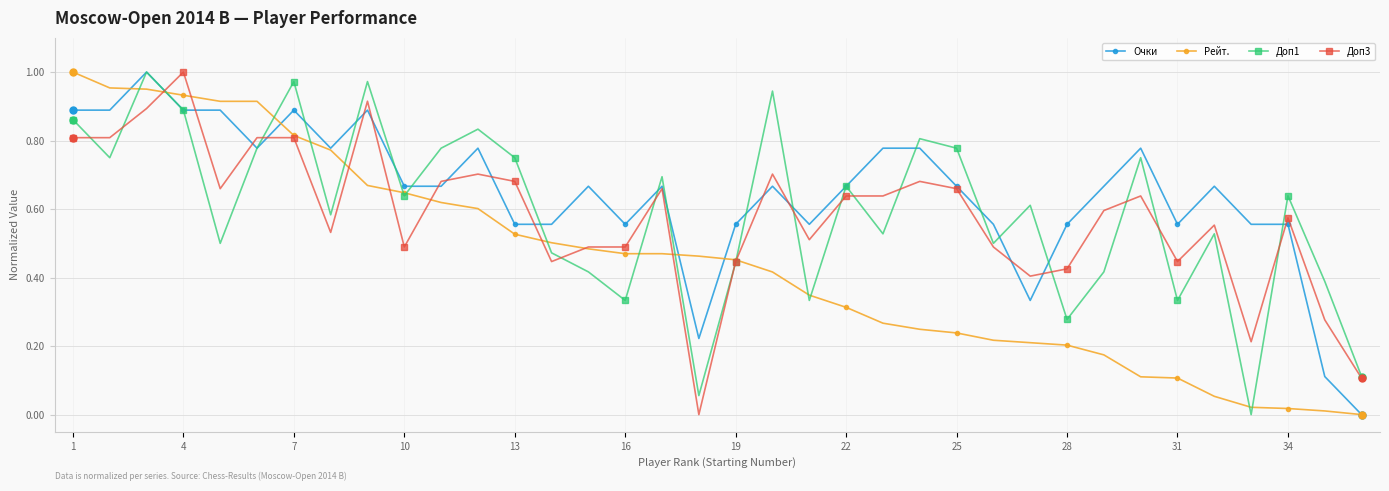

True or false: Доп3 has more than 0 interior local peaks.

True